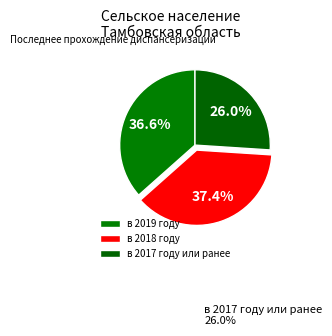

Combined, what portion of the pie is в 2018 году and в 2019 году?

74.0%